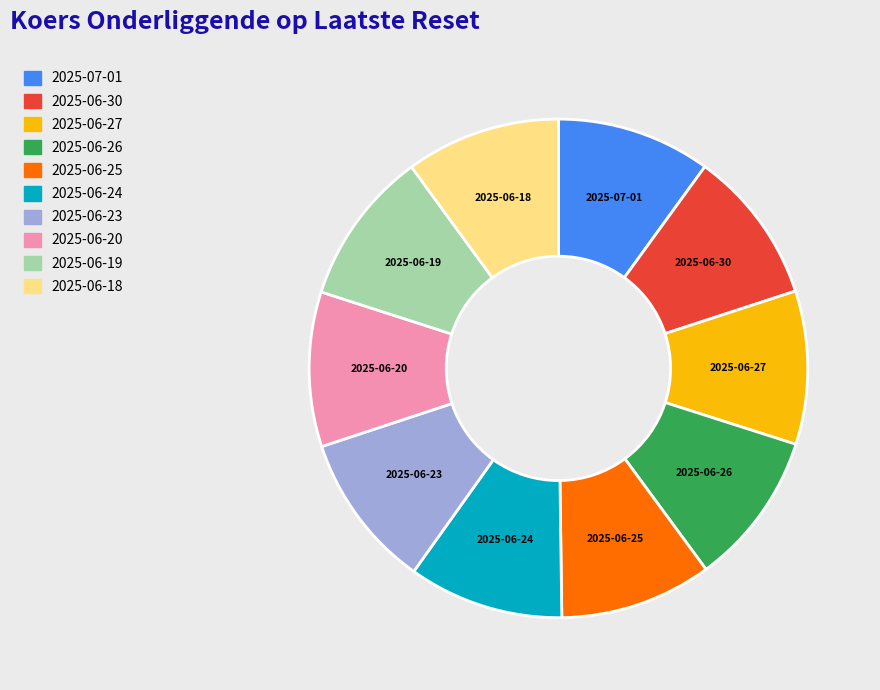

Count the number of slices in the pie.

10